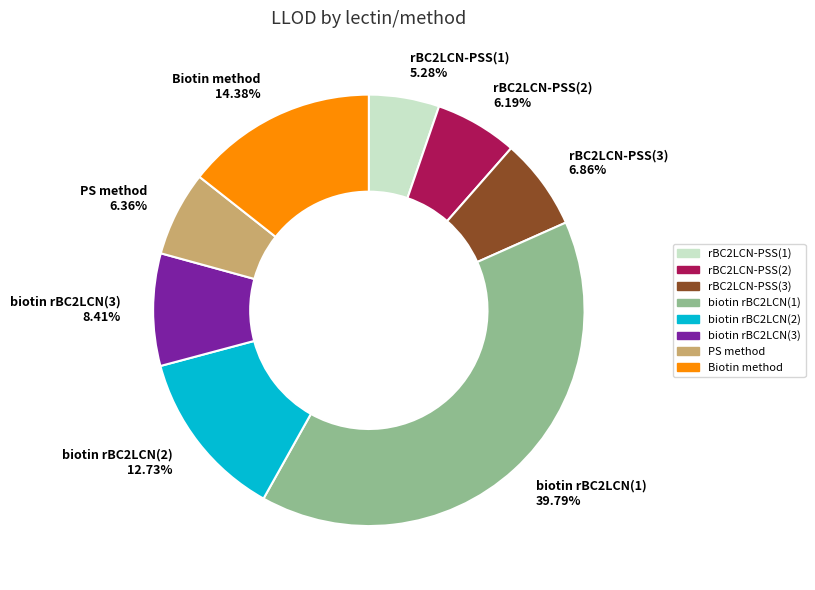

Which slice is the smallest?

rBC2LCN-PSS(1)